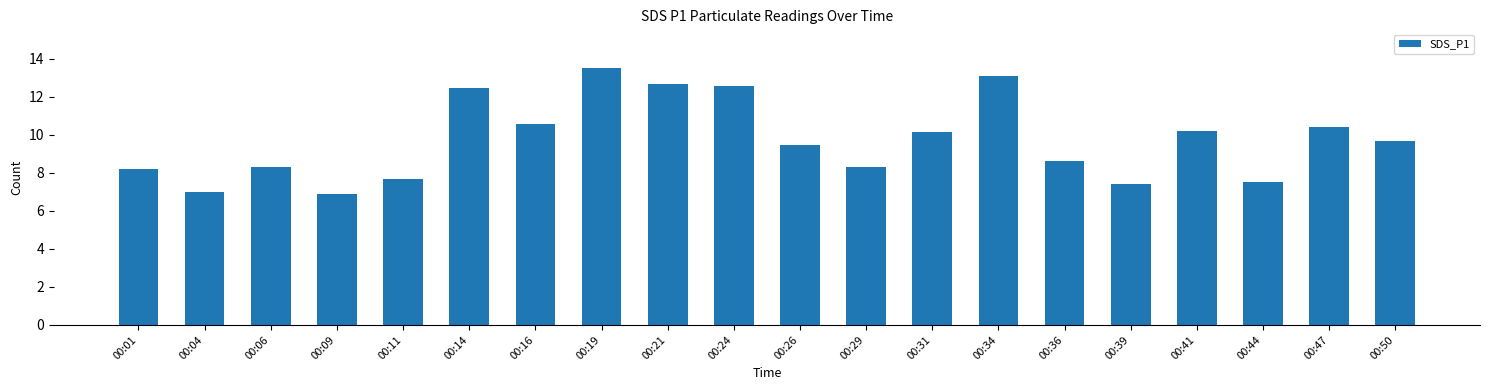

What is the value of the 1st bar from the left?

8.2